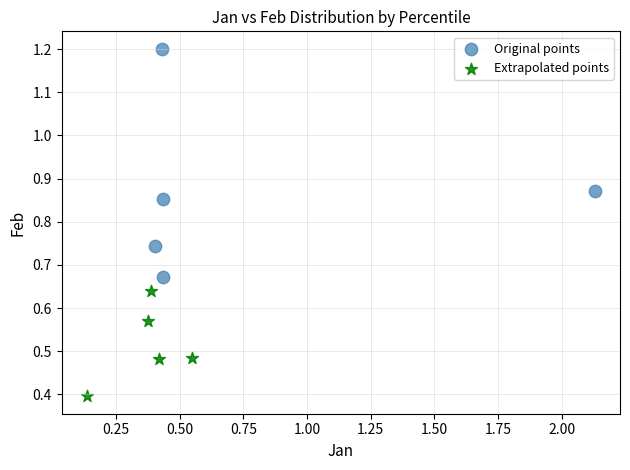

Which series contains the lowest Y value?

Extrapolated points